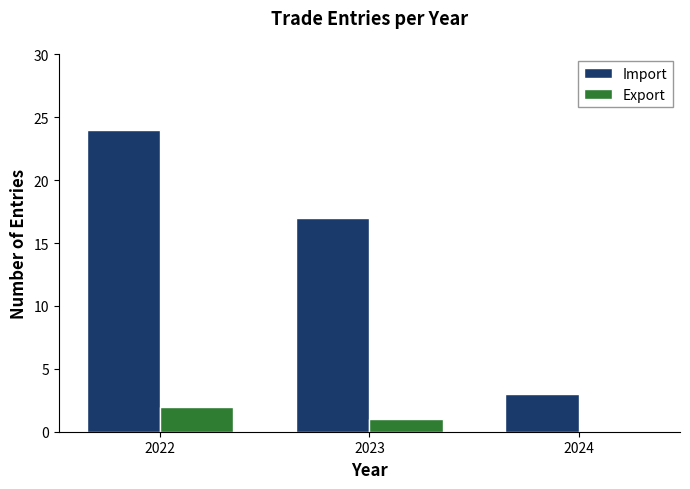

Reading left to right, list all the values displayed in this chart.

Import: 24	17	3
Export: 2	1	0